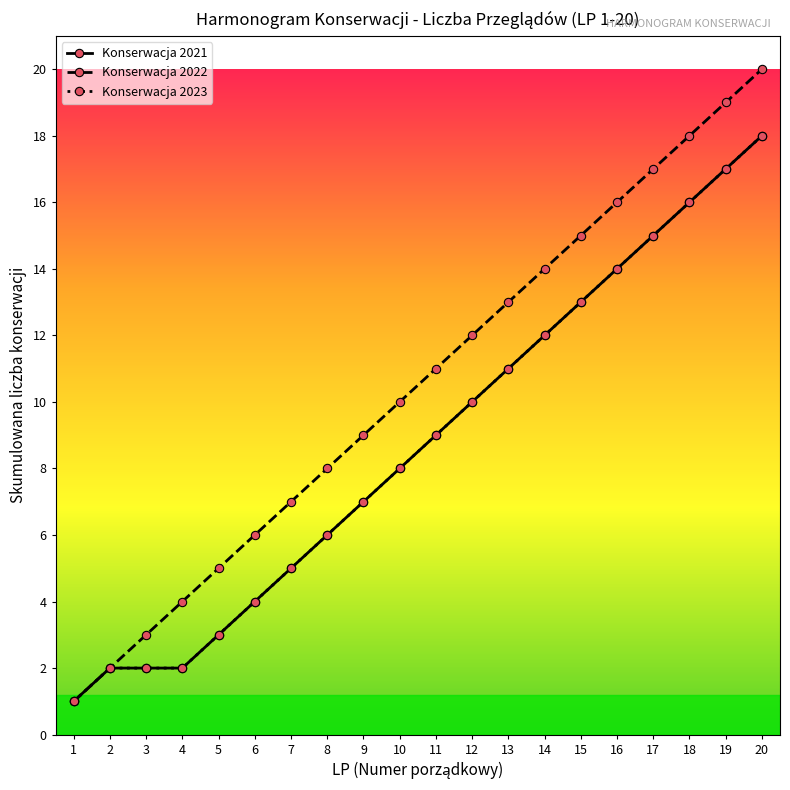

Is this an area chart (filled region under the line)?

No